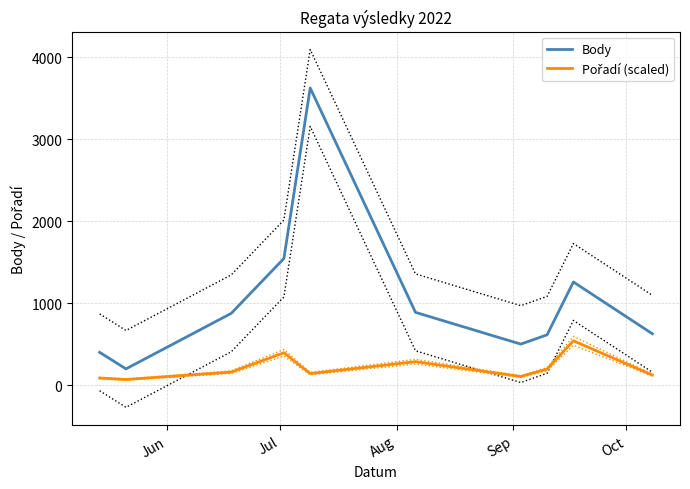

How many lines are shown in the chart?

6